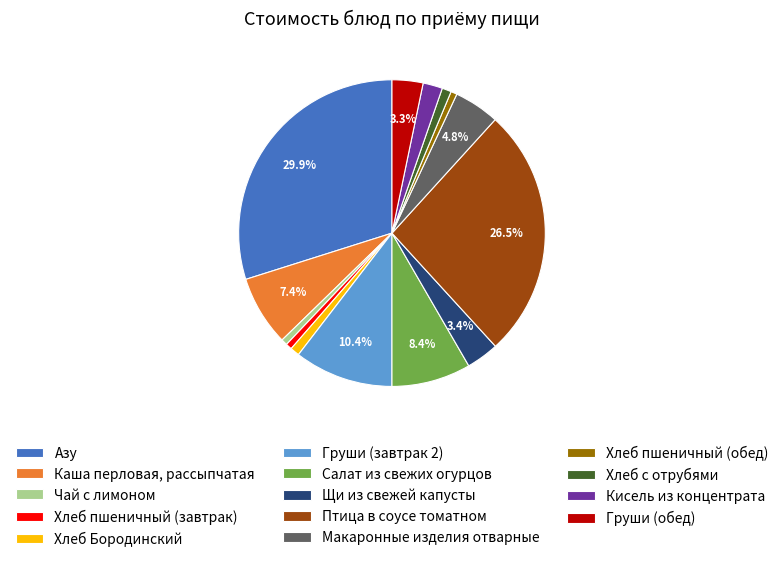

Which slice is the largest?

Азу